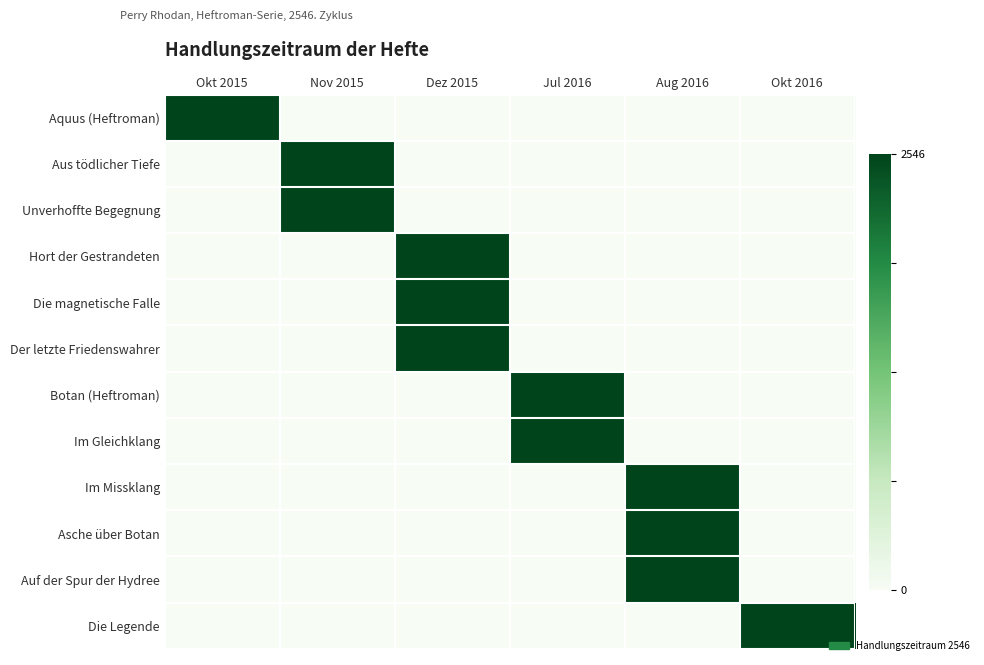

Reading left to right, transcribe all the data shown in this chart.

Aquus (Heftroman): Okt 2015=1	Nov 2015=0	Dez 2015=0	Jul 2016=0	Aug 2016=0	Okt 2016=0
Aus tödlicher Tiefe: Okt 2015=0	Nov 2015=1	Dez 2015=0	Jul 2016=0	Aug 2016=0	Okt 2016=0
Unverhoffte Begegnung: Okt 2015=0	Nov 2015=1	Dez 2015=0	Jul 2016=0	Aug 2016=0	Okt 2016=0
Hort der Gestrandeten: Okt 2015=0	Nov 2015=0	Dez 2015=1	Jul 2016=0	Aug 2016=0	Okt 2016=0
Die magnetische Falle: Okt 2015=0	Nov 2015=0	Dez 2015=1	Jul 2016=0	Aug 2016=0	Okt 2016=0
Der letzte Friedenswahrer: Okt 2015=0	Nov 2015=0	Dez 2015=1	Jul 2016=0	Aug 2016=0	Okt 2016=0
Botan (Heftroman): Okt 2015=0	Nov 2015=0	Dez 2015=0	Jul 2016=1	Aug 2016=0	Okt 2016=0
Im Gleichklang: Okt 2015=0	Nov 2015=0	Dez 2015=0	Jul 2016=1	Aug 2016=0	Okt 2016=0
Im Missklang: Okt 2015=0	Nov 2015=0	Dez 2015=0	Jul 2016=0	Aug 2016=1	Okt 2016=0
Asche über Botan: Okt 2015=0	Nov 2015=0	Dez 2015=0	Jul 2016=0	Aug 2016=1	Okt 2016=0
Auf der Spur der Hydree: Okt 2015=0	Nov 2015=0	Dez 2015=0	Jul 2016=0	Aug 2016=1	Okt 2016=0
Die Legende: Okt 2015=0	Nov 2015=0	Dez 2015=0	Jul 2016=0	Aug 2016=0	Okt 2016=1